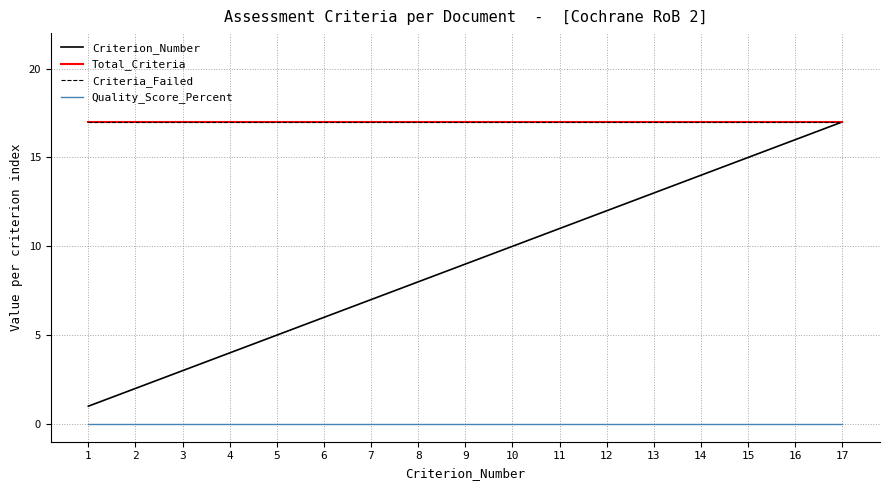

Which label corresponds to the largest value in the chart?

17